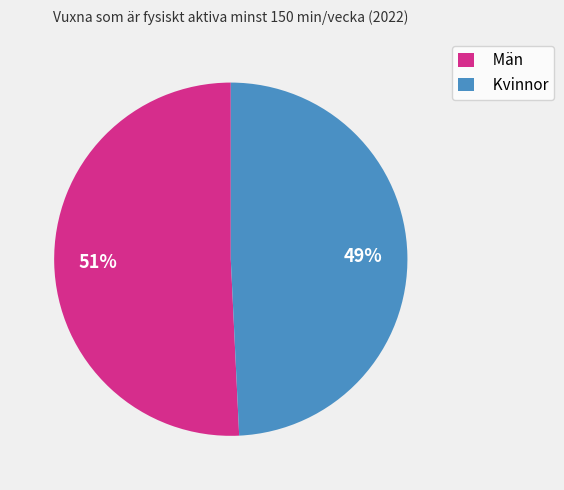

Count the number of slices in the pie.

2